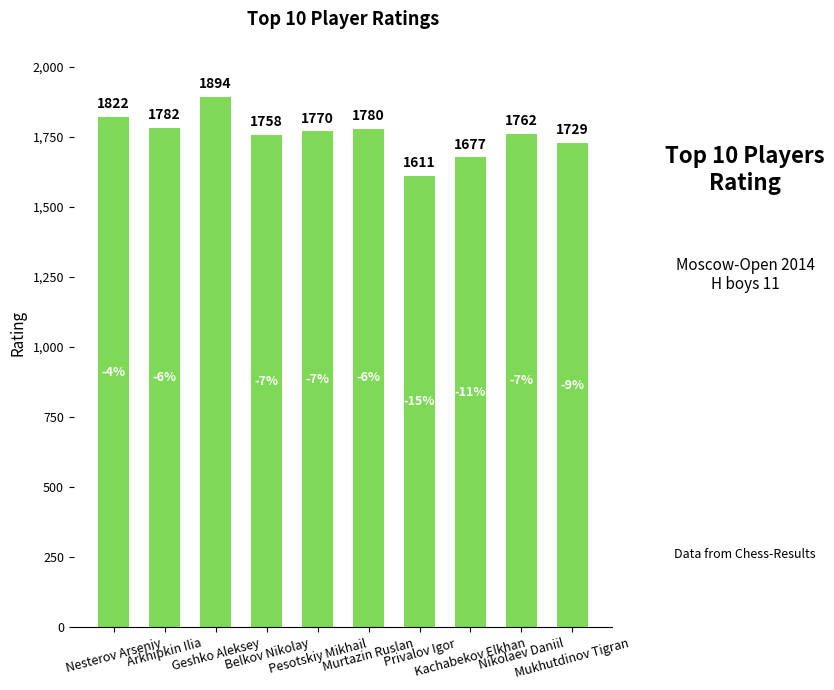

What is the ratio of the value at Murtazin Ruslan to the value at Privalov Igor?

1.1